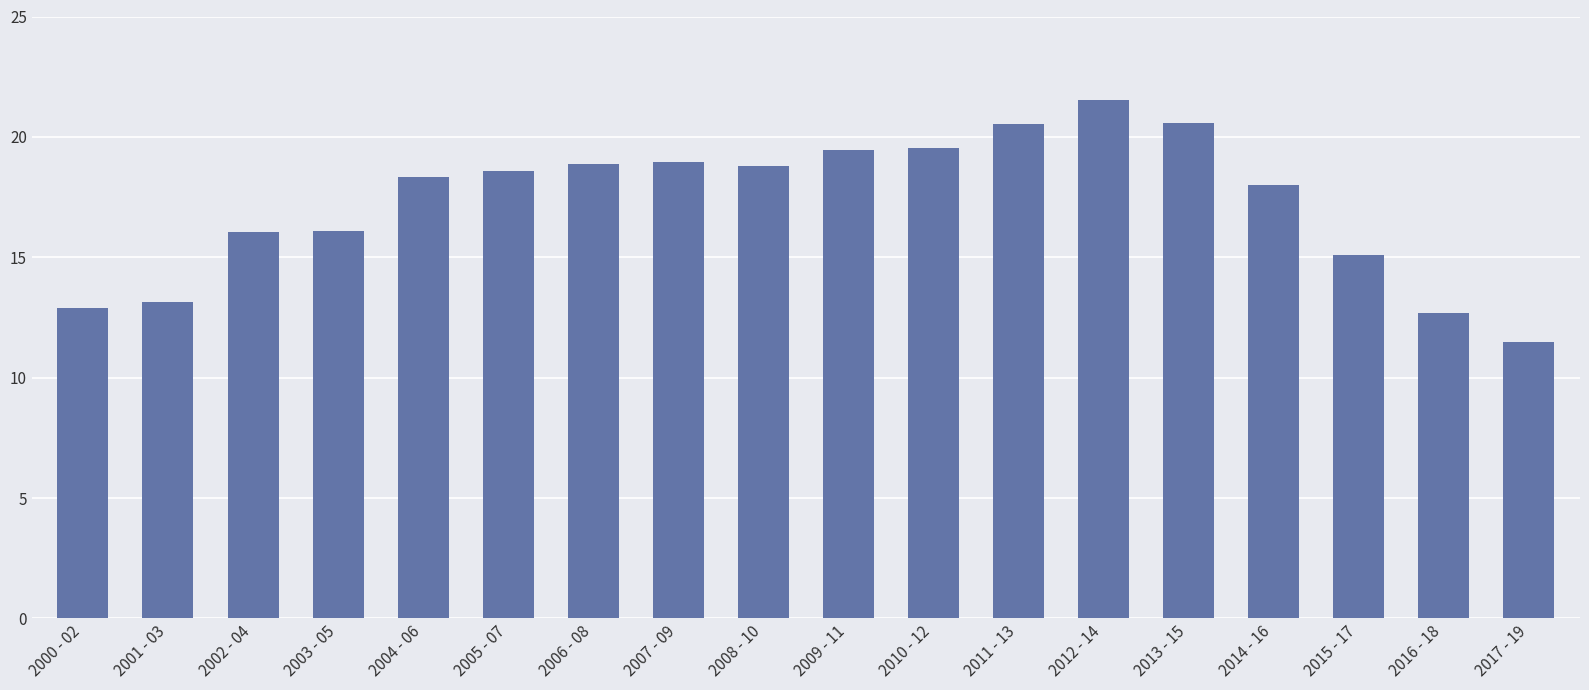

Which has a higher value, 2004 - 06 or 2017 - 19?

2004 - 06